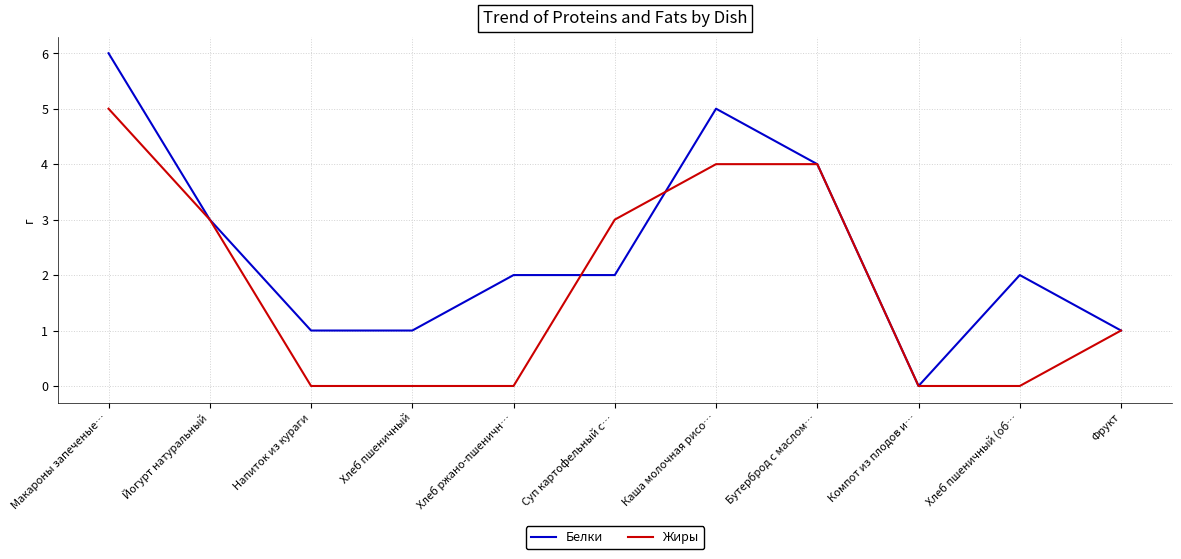

Reading left to right, transcribe all the data shown in this chart.

Белки: Макароны запеченые…=6	Йогурт натуральный=3	Напиток из кураги=1	Хлеб пшеничный=1	Хлеб ржано-пшеничн…=2	Суп картофельный с…=2	Каша молочная рисо…=5	Бутерброд с маслом…=4	Компот из плодов и…=0	Хлеб пшеничный (об…=2	Фрукт=1
Жиры: Макароны запеченые…=5	Йогурт натуральный=3	Напиток из кураги=0	Хлеб пшеничный=0	Хлеб ржано-пшеничн…=0	Суп картофельный с…=3	Каша молочная рисо…=4	Бутерброд с маслом…=4	Компот из плодов и…=0	Хлеб пшеничный (об…=0	Фрукт=1